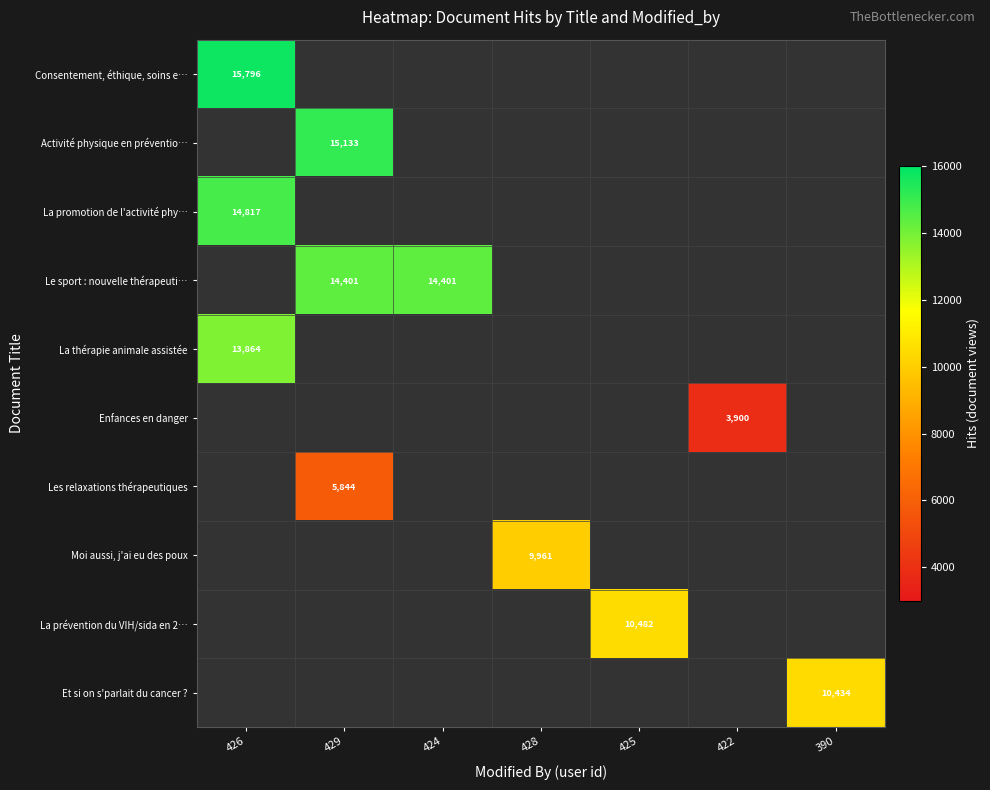

The value of Activité physique en préventio… at 429 is 9395. True or false?

False